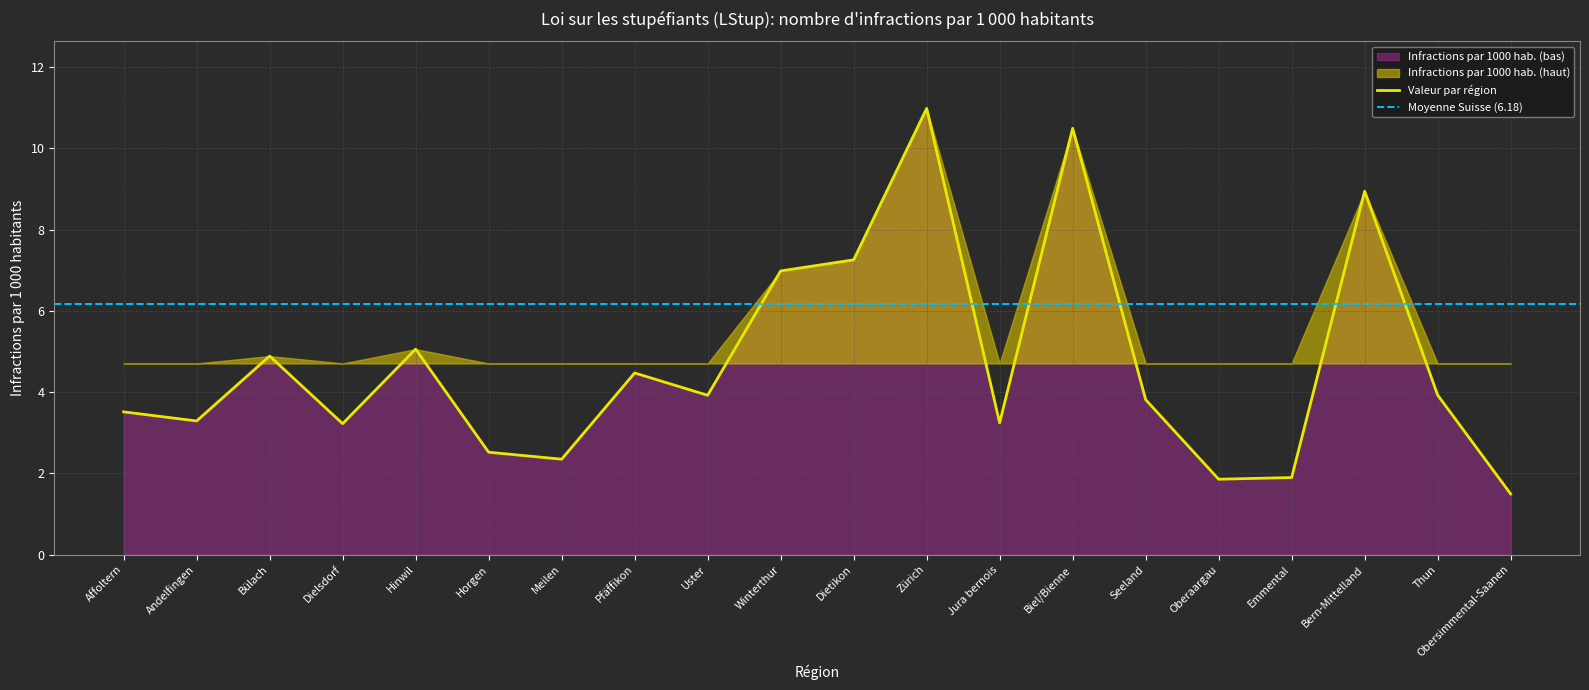

Is it true that the value at Dietikon is 7.3?

True